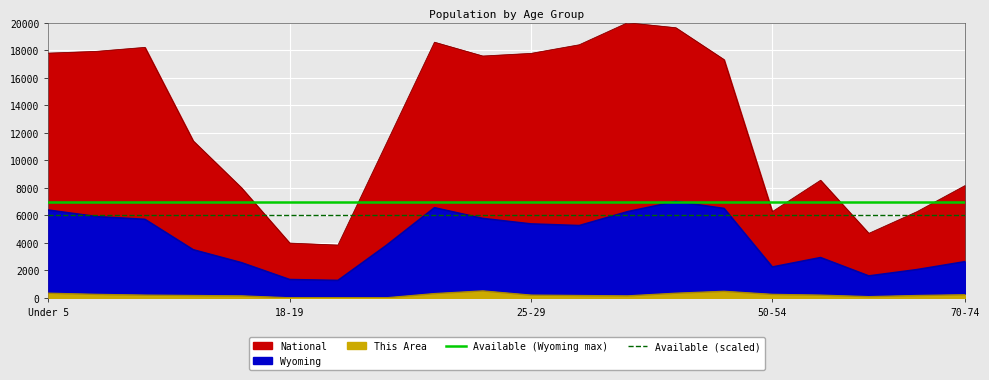

At which label does Available (Wyoming max) reach its peak?

Under 5